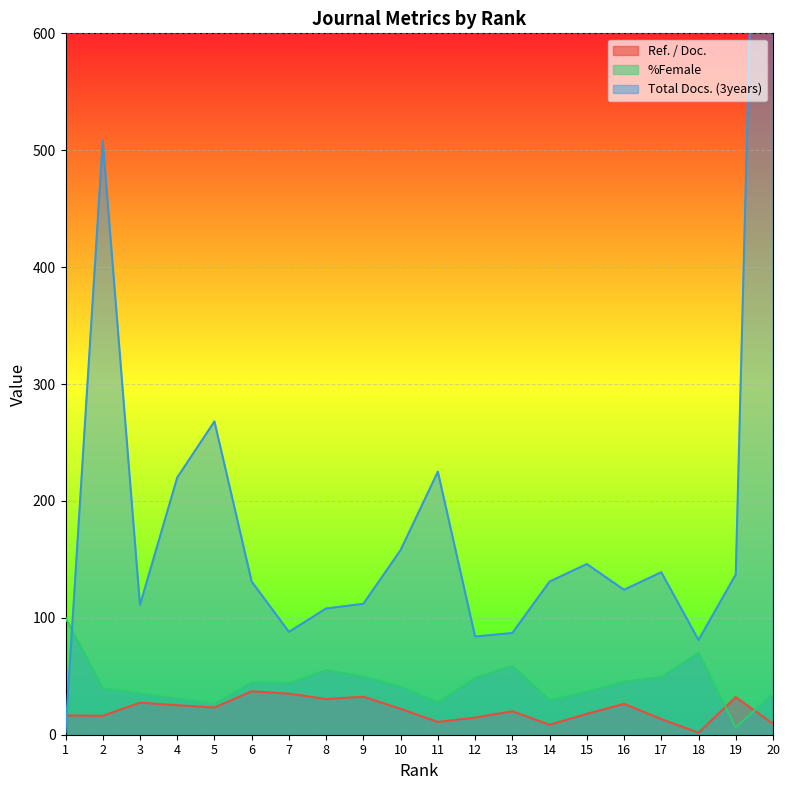

How many times do Total Docs. (3years) and %Female cross each other?

1